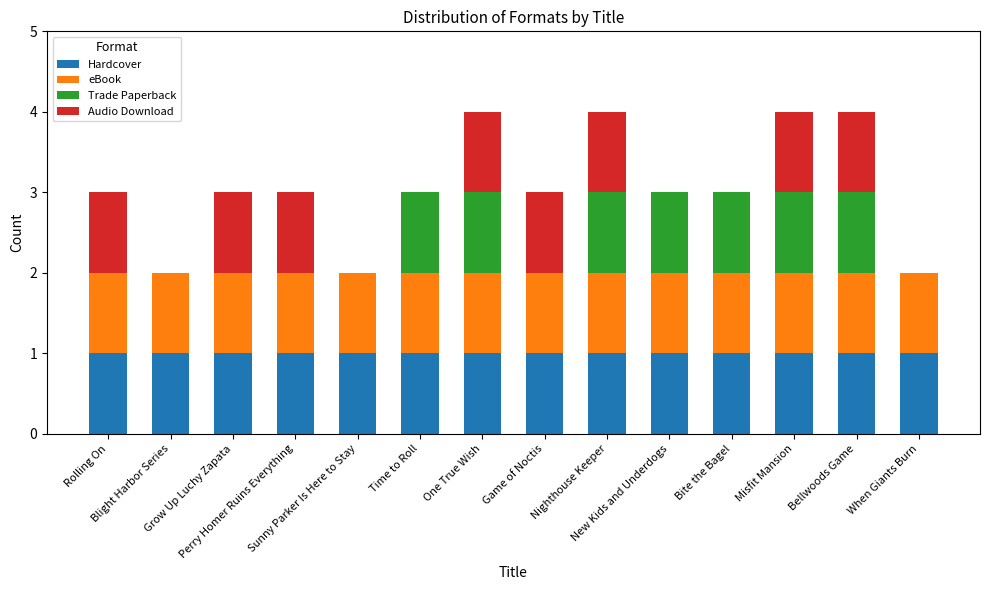

How many categories are shown in the chart?

14